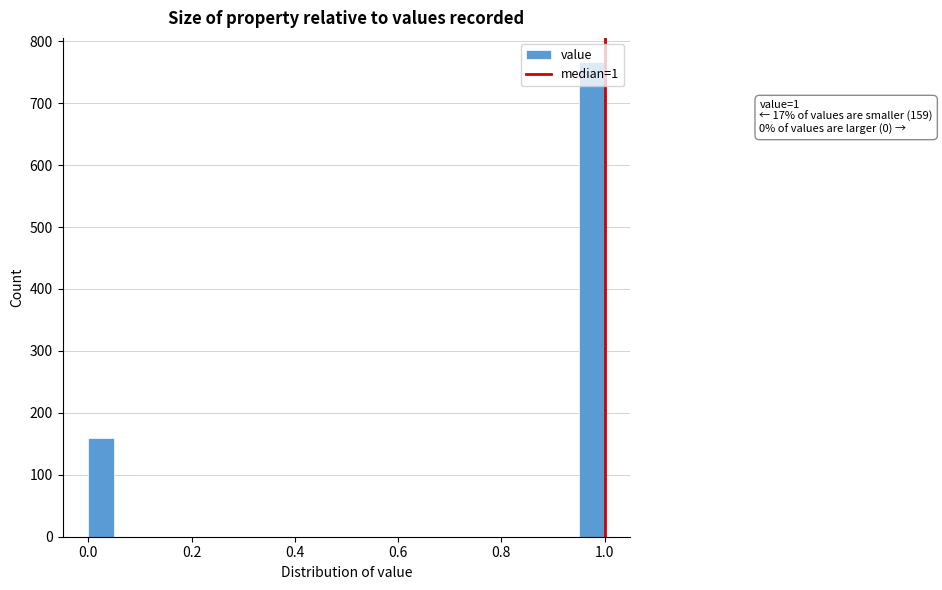

Around what value on the x-axis is the tallest bar? Give the approximate position of its centre, as read against the axis.

0.98